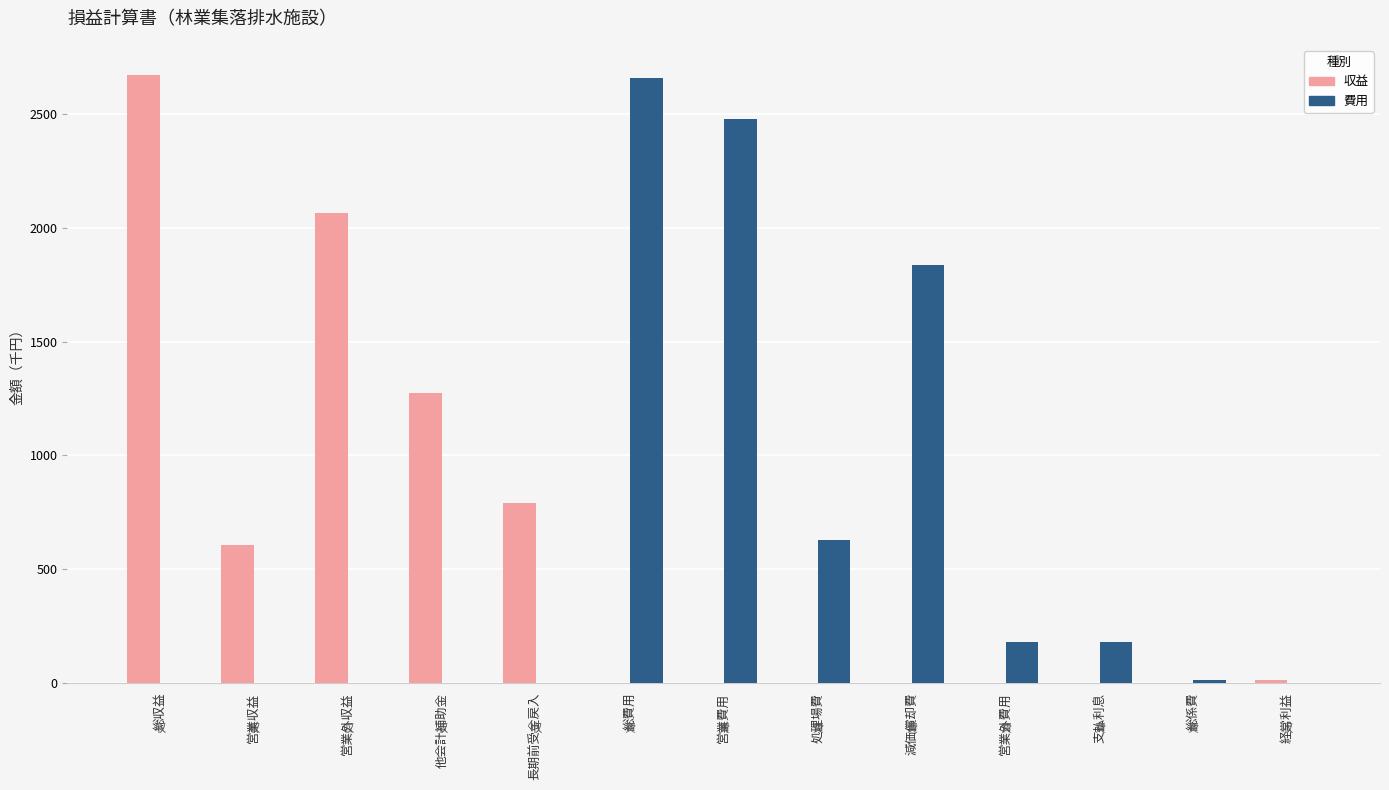

Which series changed the most between 営業外収益 and 他会計補助金?

収益